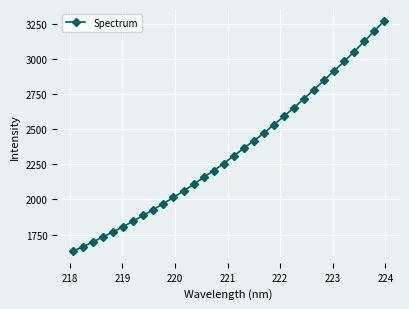

What is the minimum value shown in the chart?

1630.9